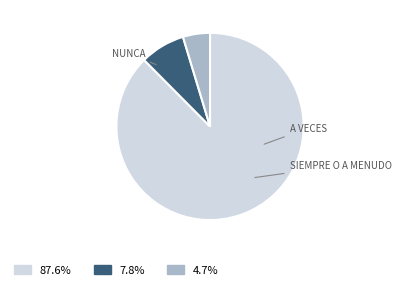

Is there any slice that represents more than half of the pie?

Yes